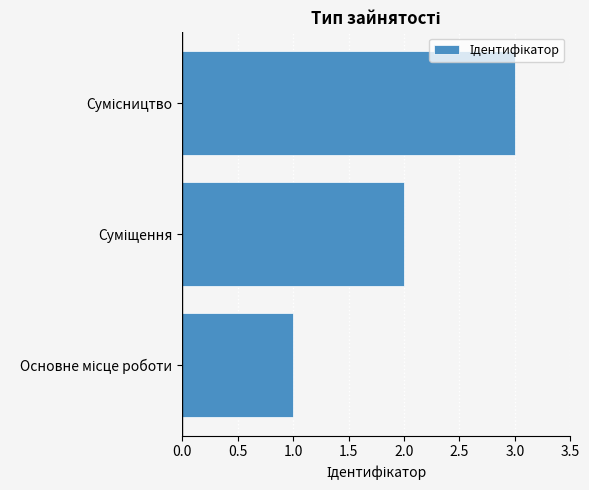

Are the bars horizontal?

Yes